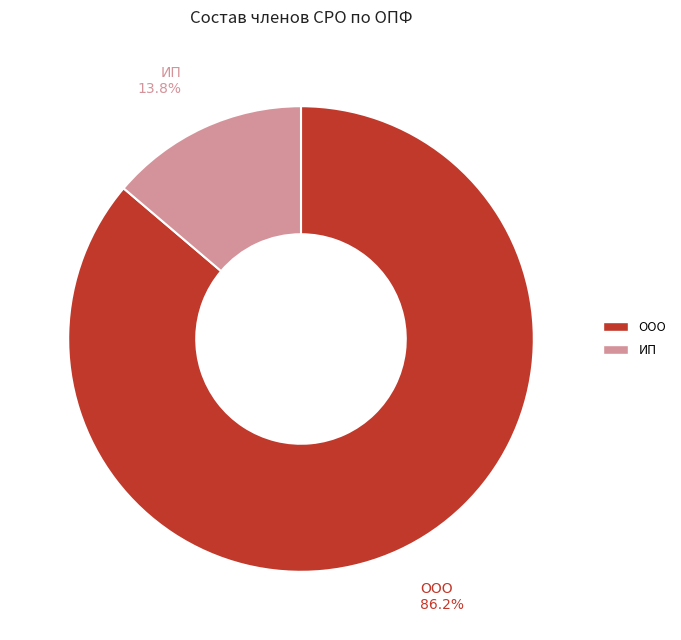

Rank the categories by value from lowest to highest.

ИП, ООО